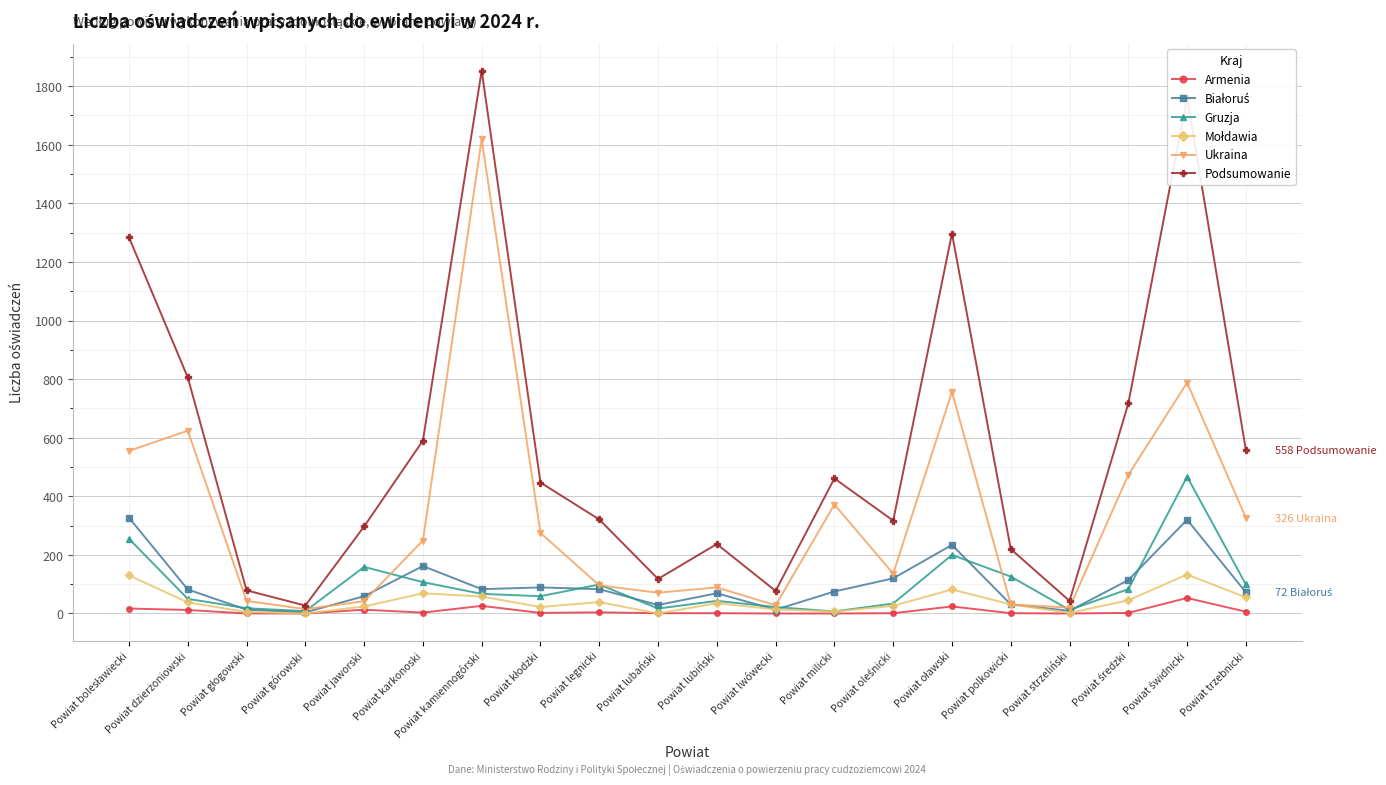

Is it true that Gruzja equals 43 at Powiat lubiński?

True